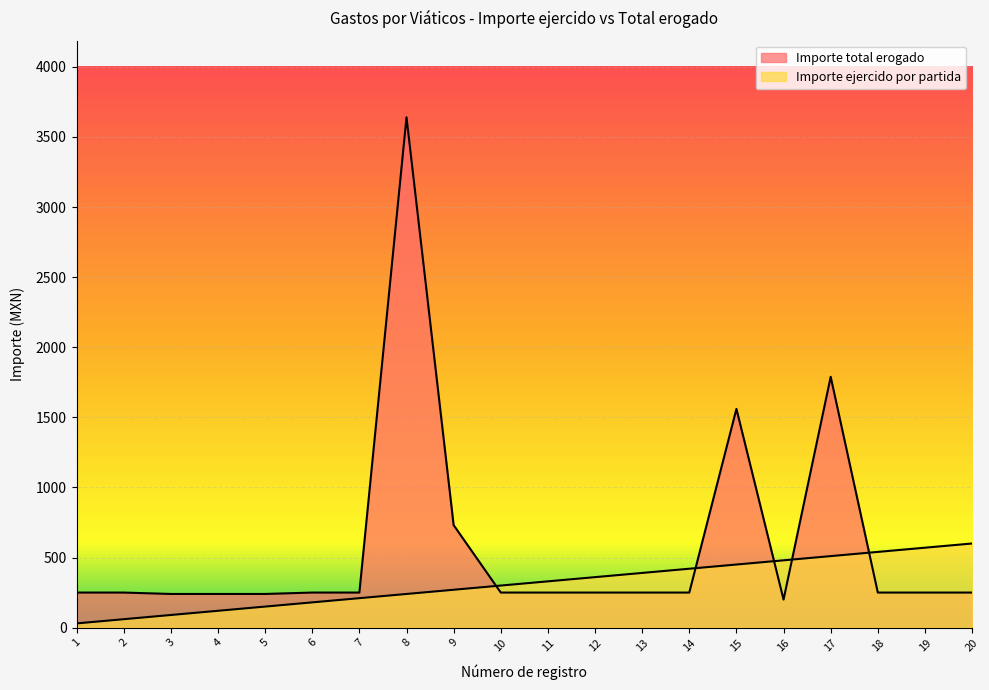

True or false: Importe ejercido por partida has a value of 164 at 4.

False